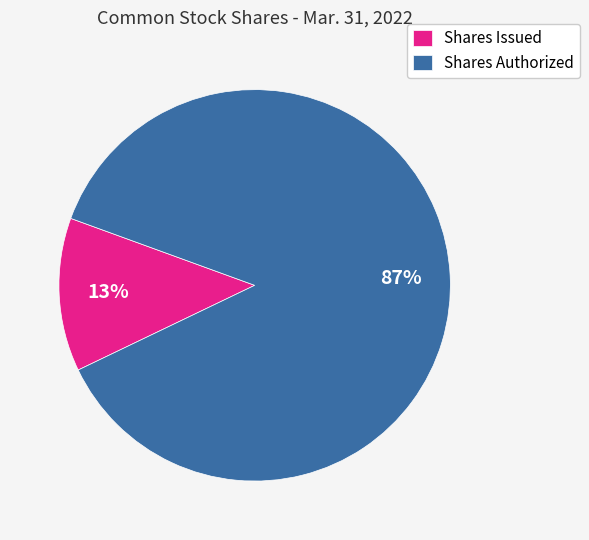

Which category accounts for the majority?

Shares Authorized